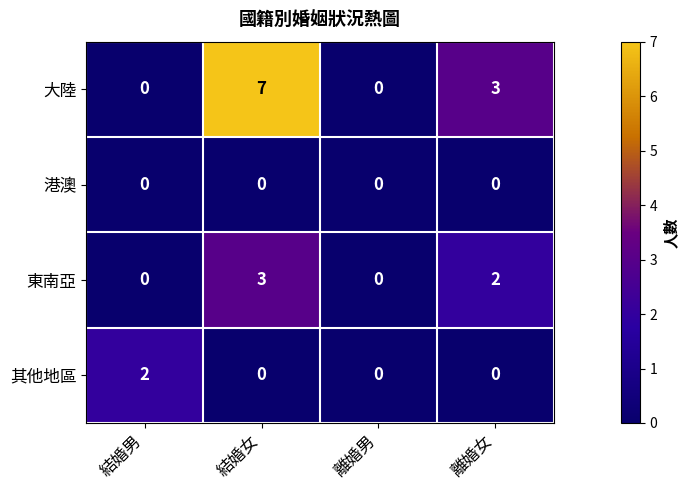

How many data points in 東南亞 are less than 2?

2